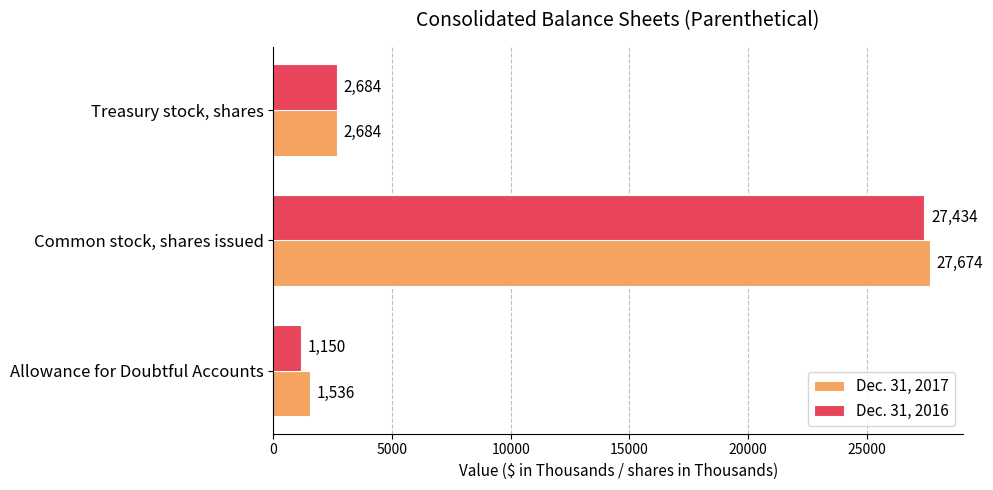

At which label is Dec. 31, 2016 closest to 14292?

Treasury stock, shares